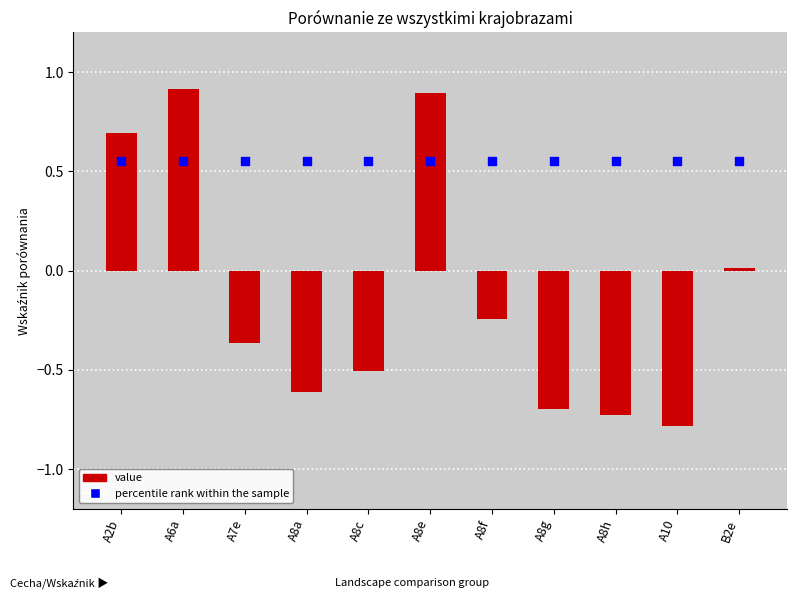

Is the value of value at A8e greater than the value of percentile rank within the sample at A7e?

Yes